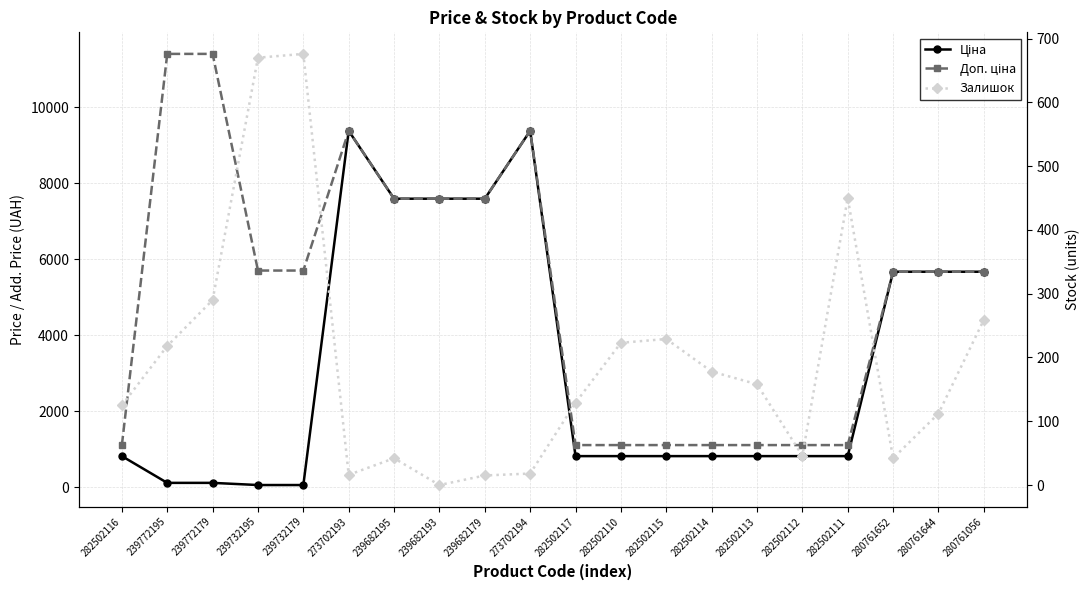

Which category has the lowest value in the Доп. ціна series?

282502116